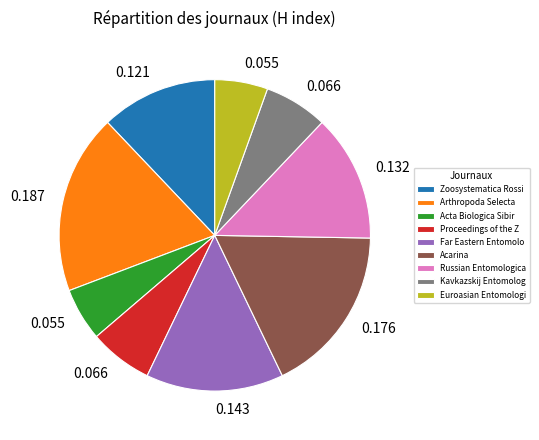

Is there any slice that represents more than half of the pie?

No